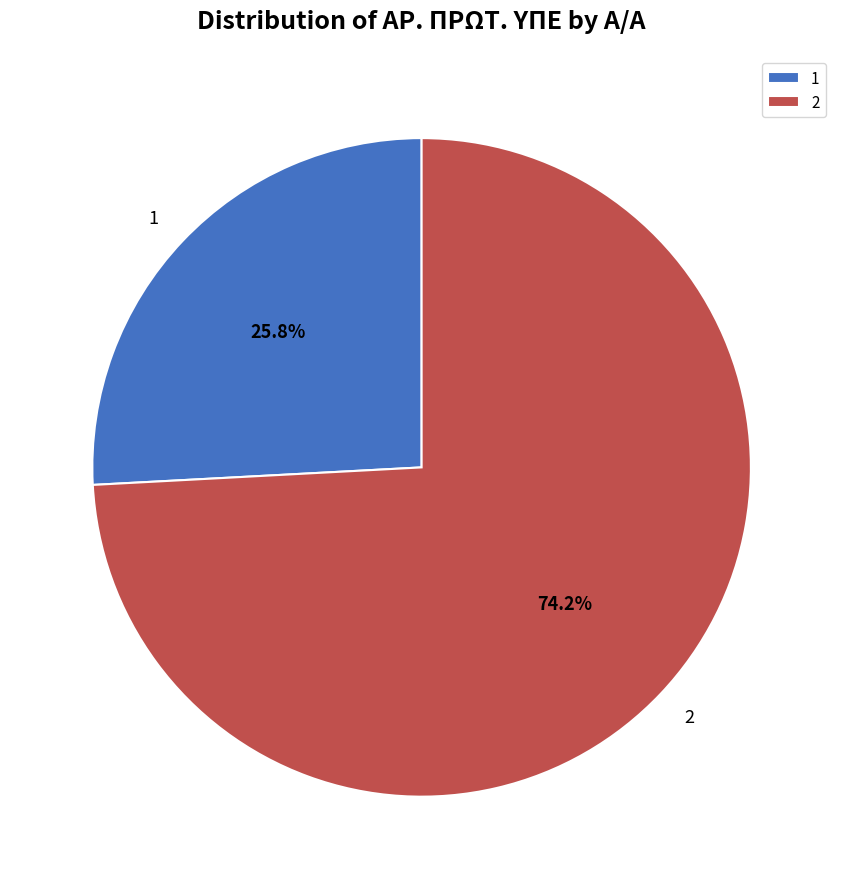

To the nearest percent, what portion does 1 represent?

26%